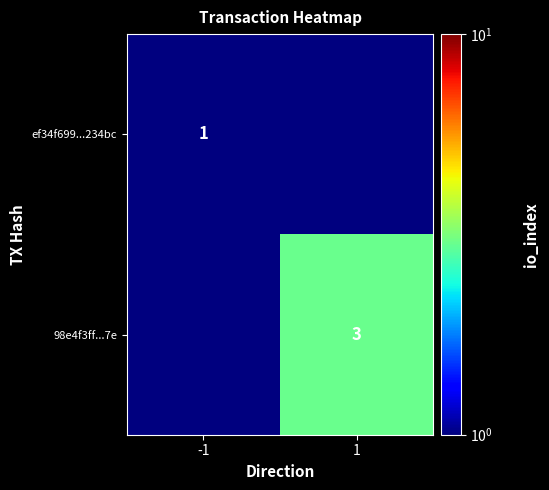

The value of ef34f699...234bc at -1 is 1.4. True or false?

False